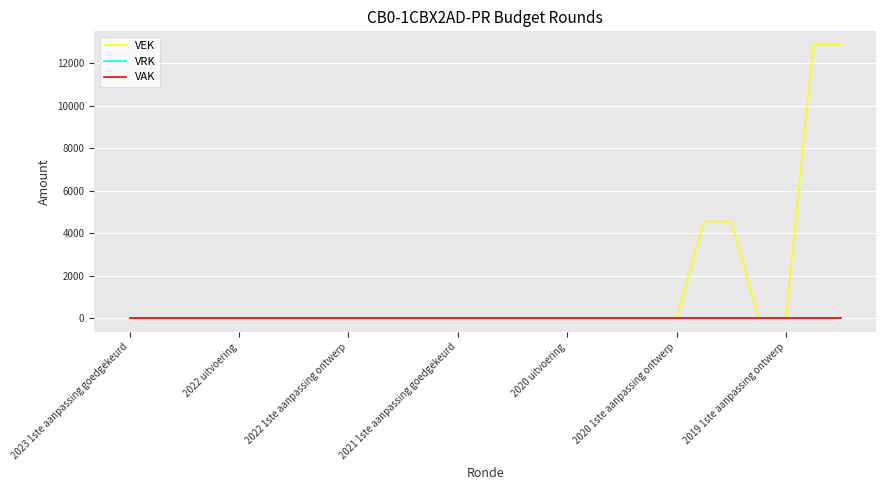

Does the chart display data point markers on the line(s)?

No